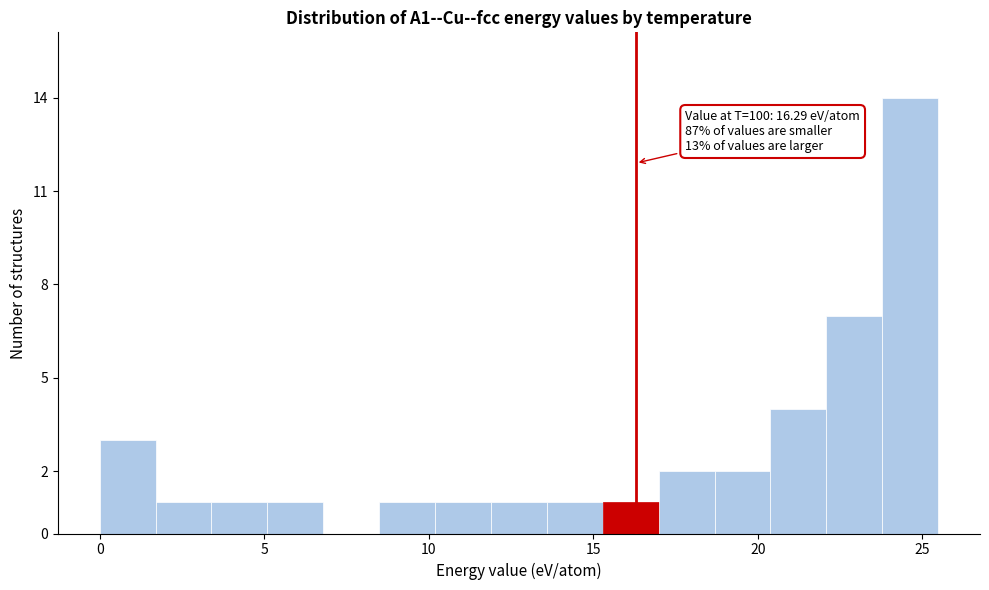

Around what value on the x-axis is the tallest bar? Give the approximate position of its centre, as read against the axis.

24.5